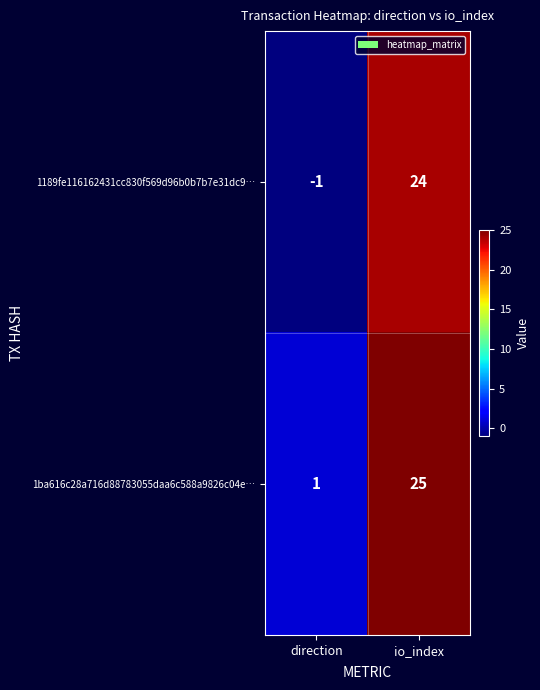

Reading left to right, what are all the values shown in this chart?

1189fe116162431cc830f569d96b0b7b7e31dc9…: direction=-1	io_index=24
1ba616c28a716d88783055daa6c588a9826c04e…: direction=1	io_index=25